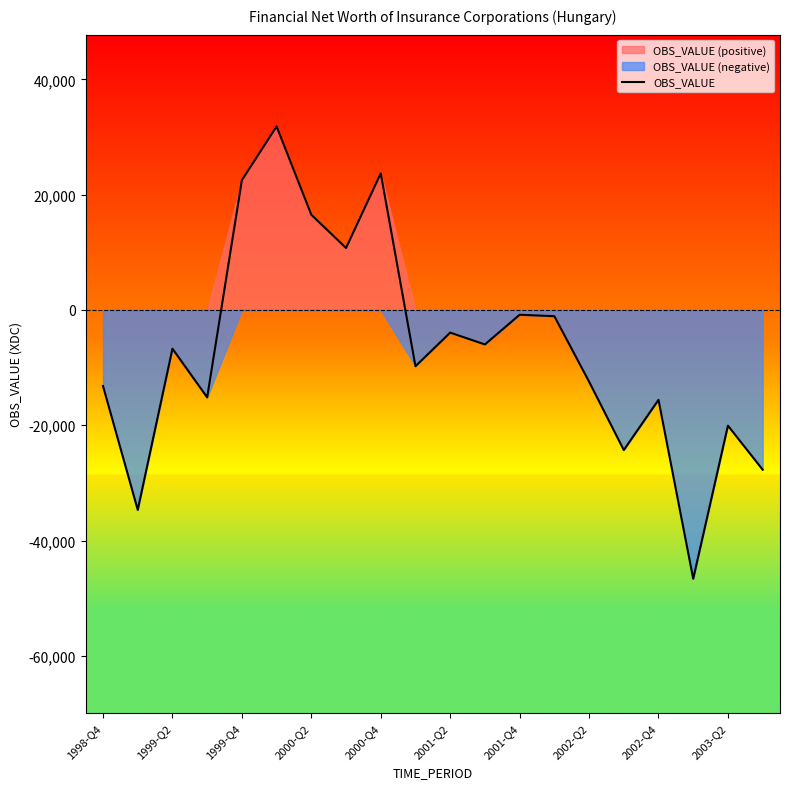

How many interior local peaks (higher than both neighbors) does the data have?

7